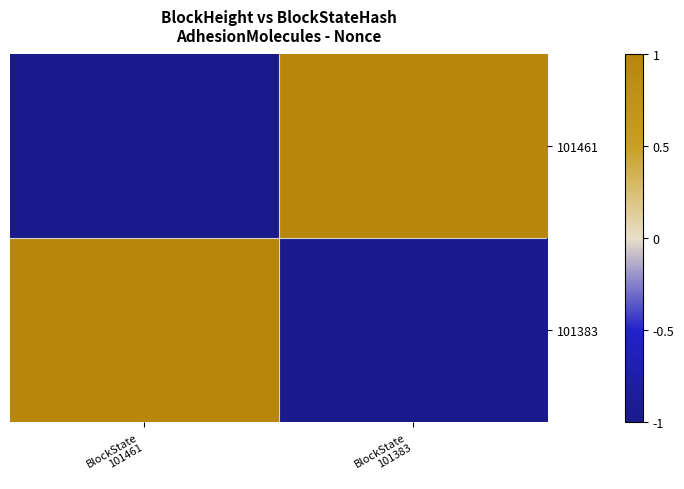

What is the minimum value shown in the chart?

-1